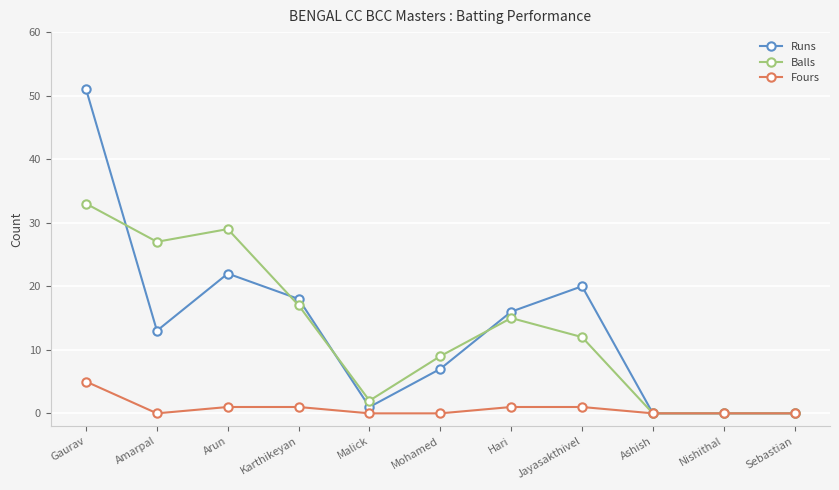

At which category is the sum across all series the highest?

Gaurav